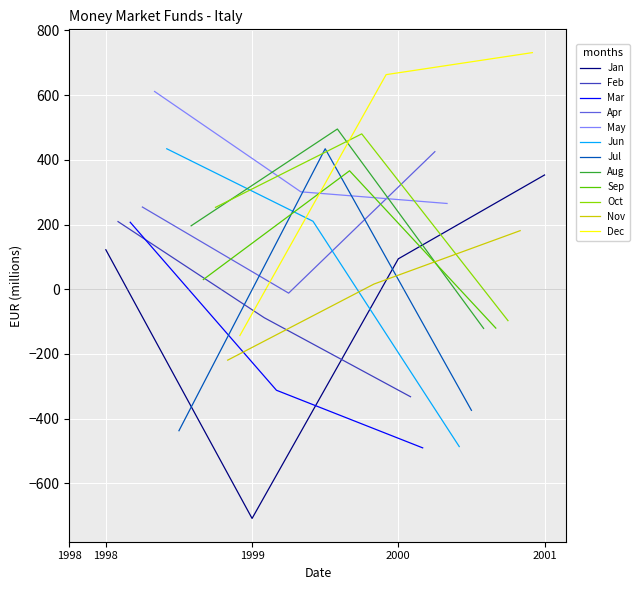

Is it true that the value at 1998-08 is 256?

False